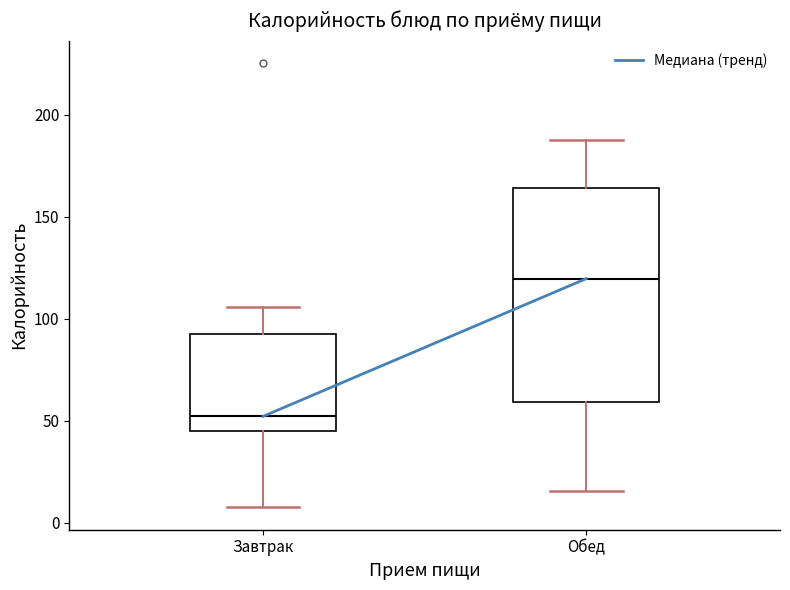

Reading left to right, read every box against the y-axis: the position of its median line, the range the box covers, and the ends of its whiskers. The values are not printed on the chart, so give them approximately, as read against the axis.

Завтрак: median 50, box 45 to 90, whiskers 5 to 105
Обед: median 120, box 60 to 165, whiskers 15 to 190